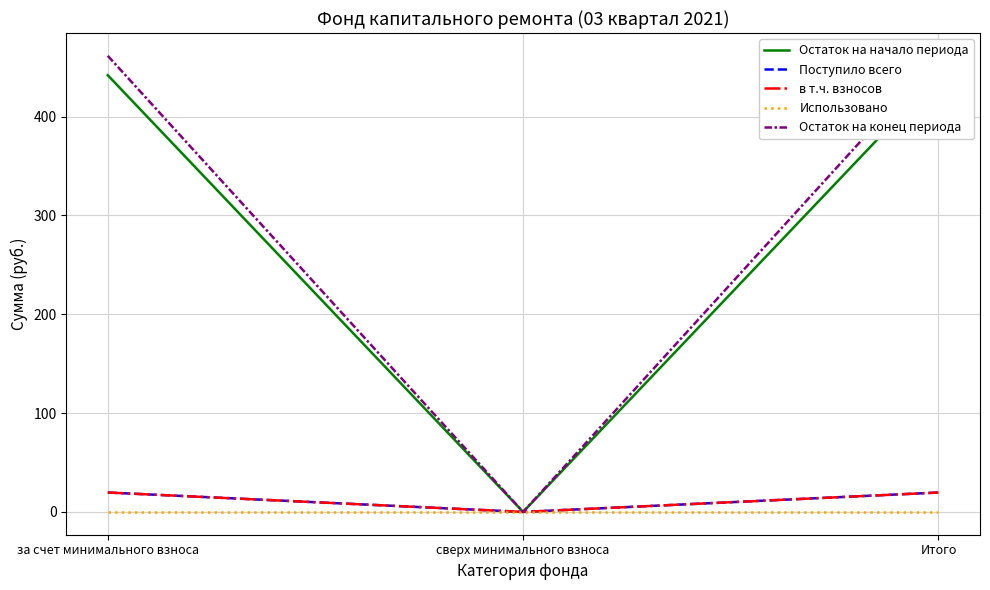

At which category is the sum across all series the highest?

за счет минимального взноса